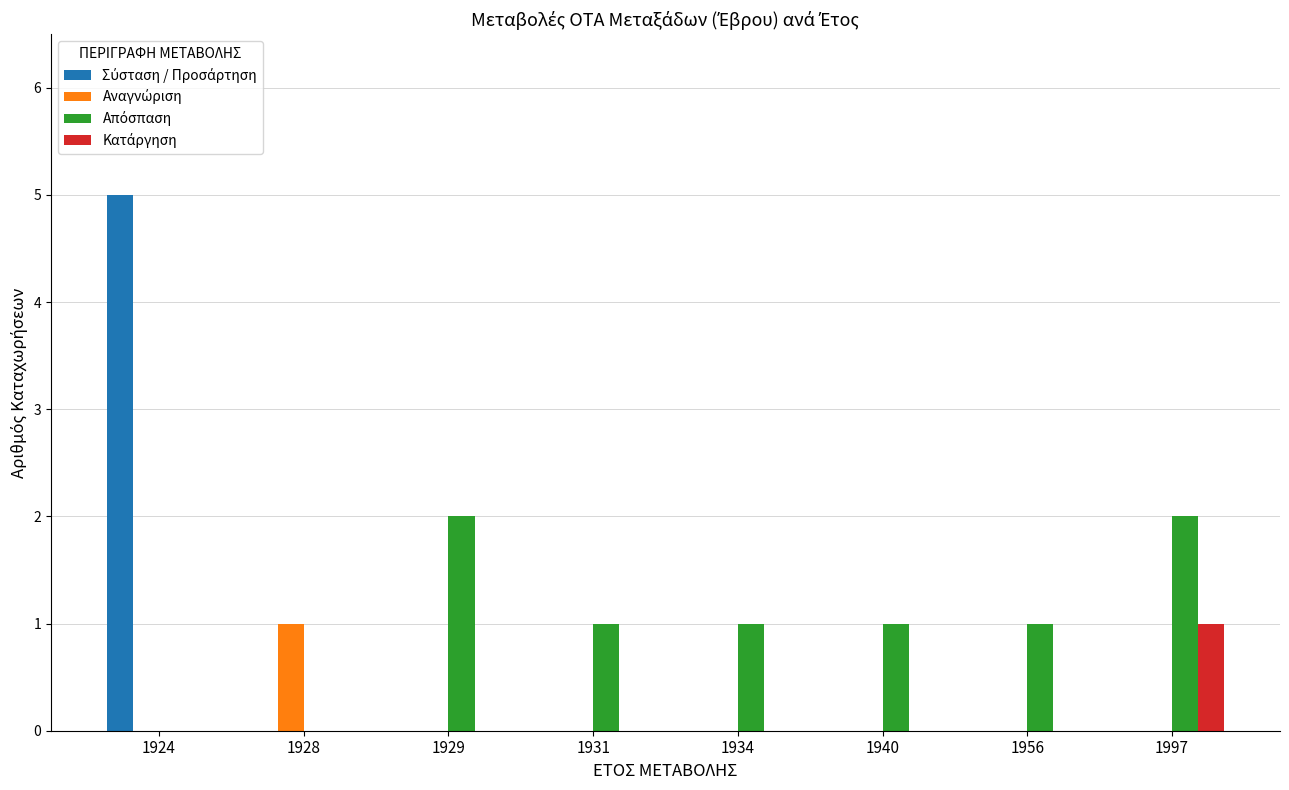

What is the greatest value displayed?

5